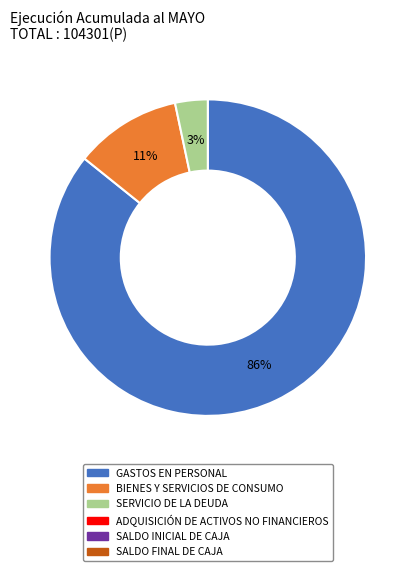

To the nearest percent, what is the average slice percentage?

33%